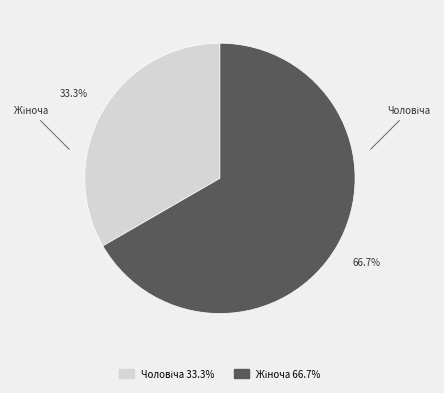

To the nearest percent, what is the difference between the largest and smallest slice percentages?

33%